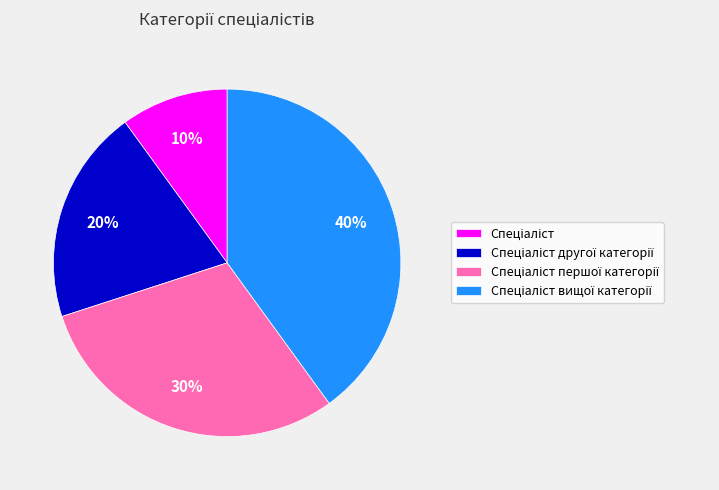

To the nearest percent, what is the average slice percentage?

25%